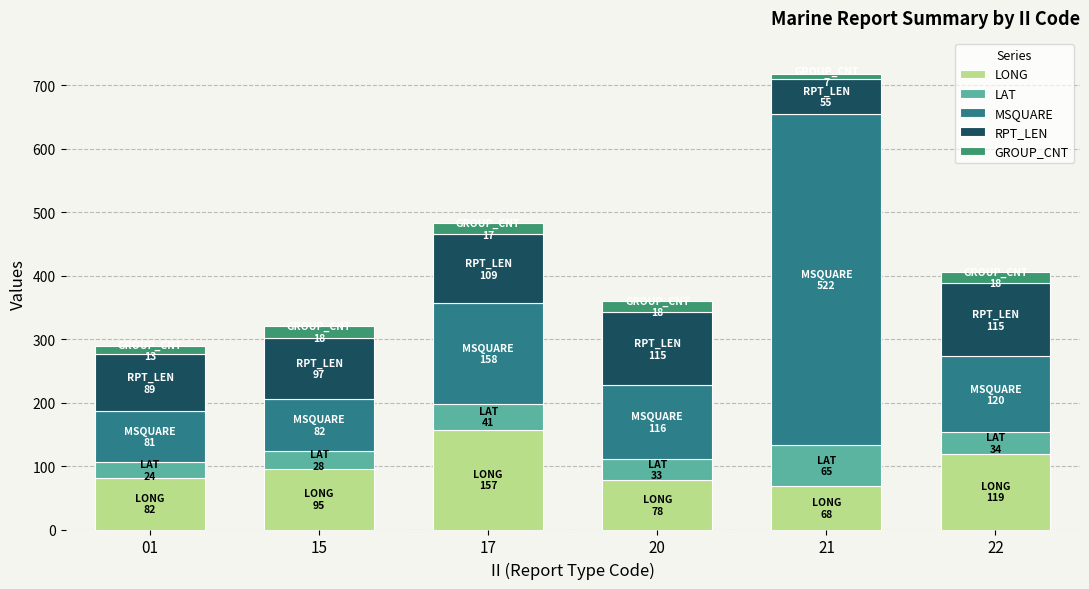

The value of LONG at 17 is 157.4. True or false?

True